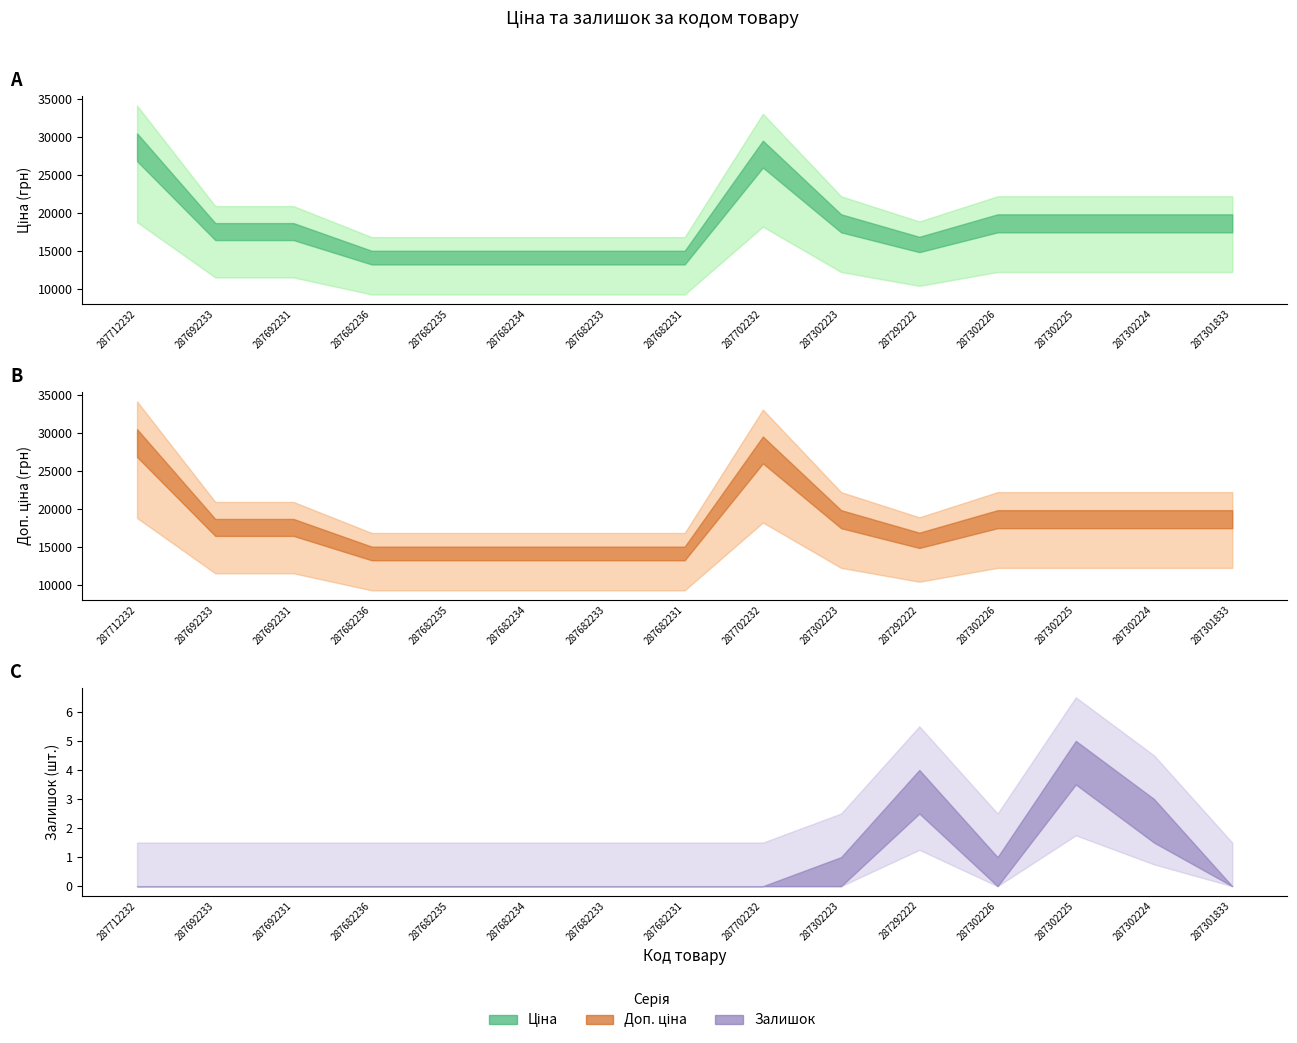

Which series has the largest total across all categories?

Ціна